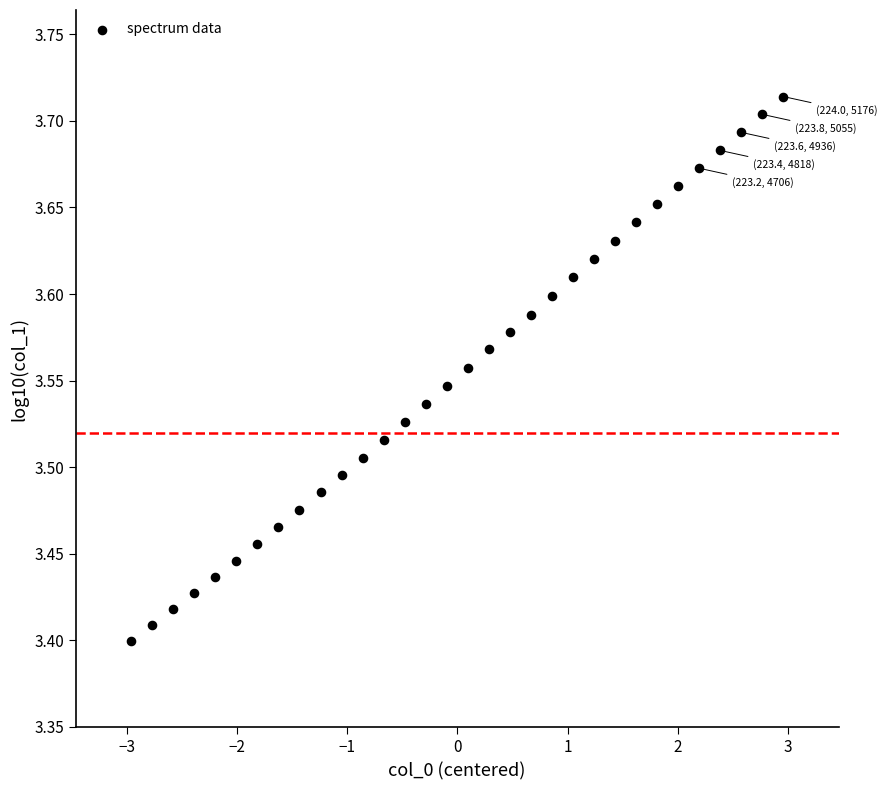

What is the range of Y values (max minus min)?

0.3